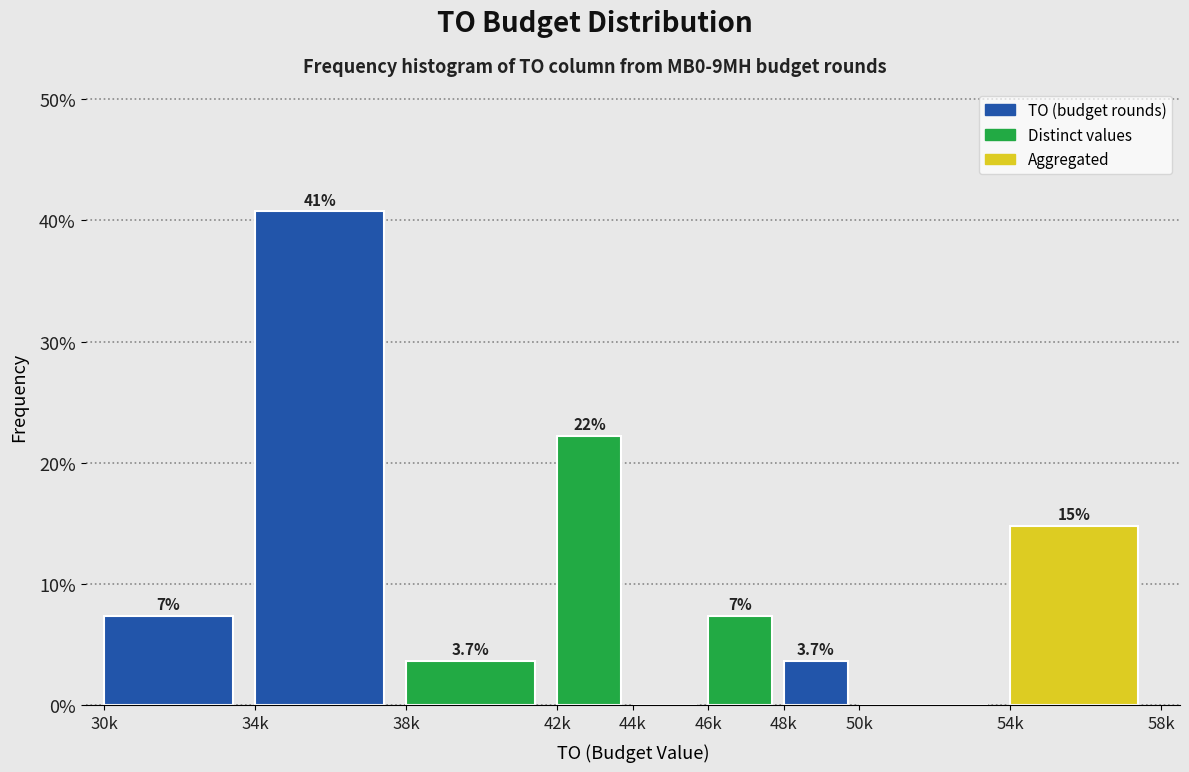

Are the bars horizontal?

No